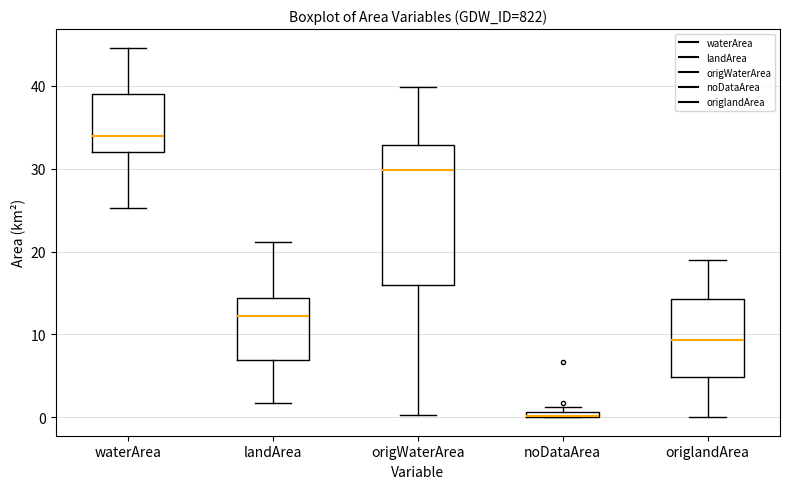

Comparing the boxes themselves (not the whiskers), which one is the tallest?

origWaterArea